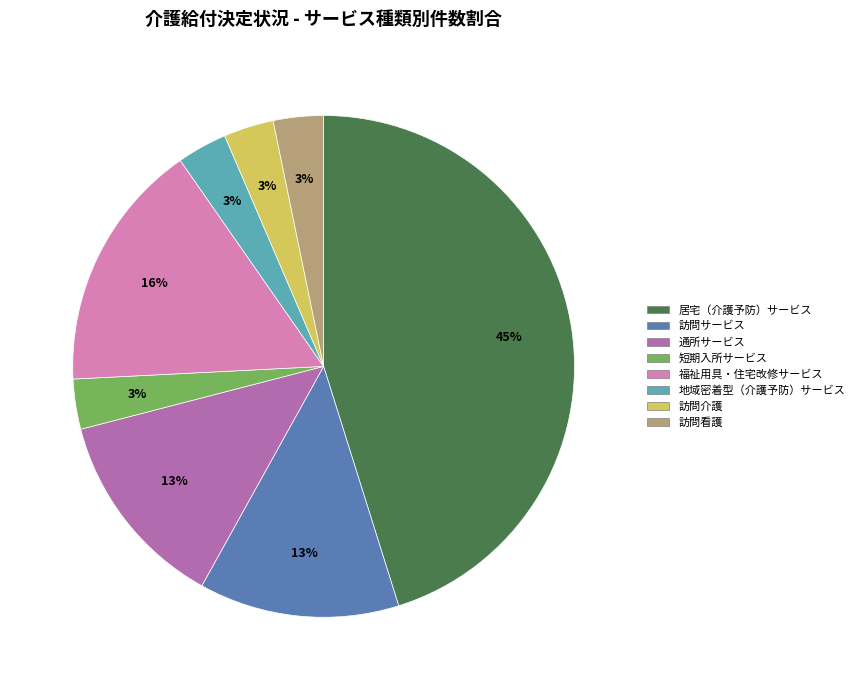

To the nearest percent, what is the difference between the largest and smallest slice percentages?

42%